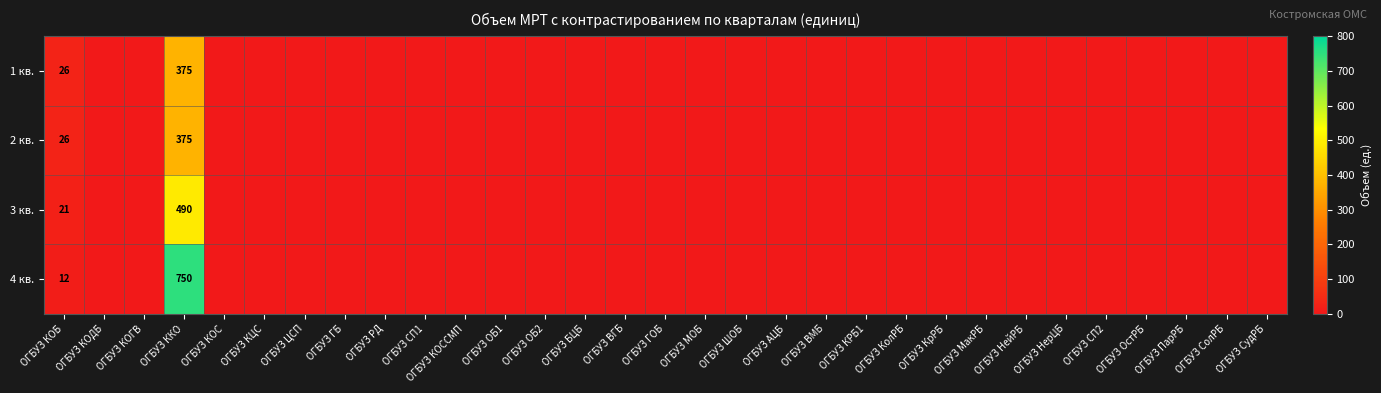

At ОГБУЗ КолРБ, list the series in order from smallest to largest.

1 кв., 2 кв., 3 кв., 4 кв.